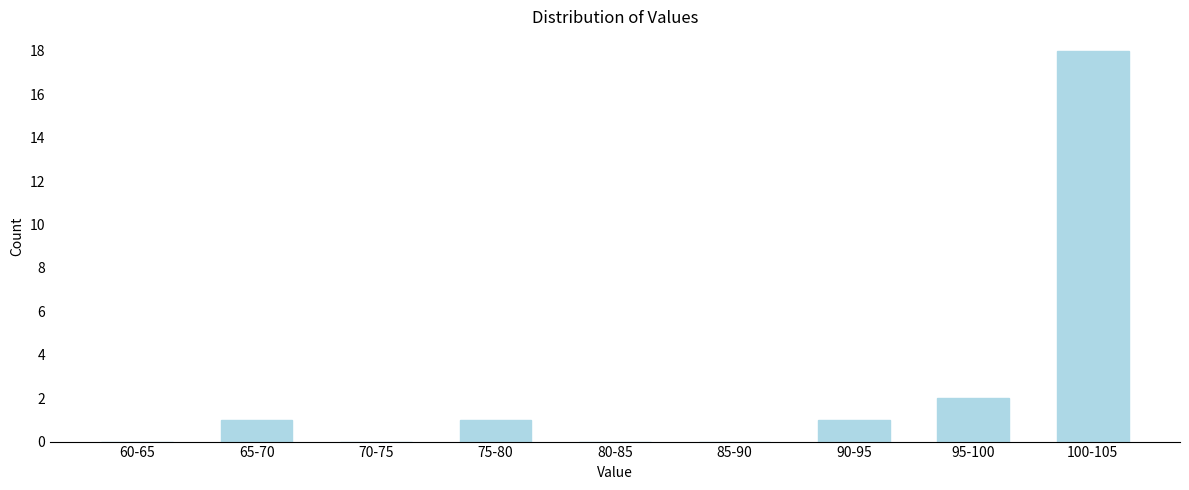

Reading left to right, extract all data points from this chart.

60-65=0	65-70=1	70-75=0	75-80=1	80-85=0	85-90=0	90-95=1	95-100=2	100-105=18